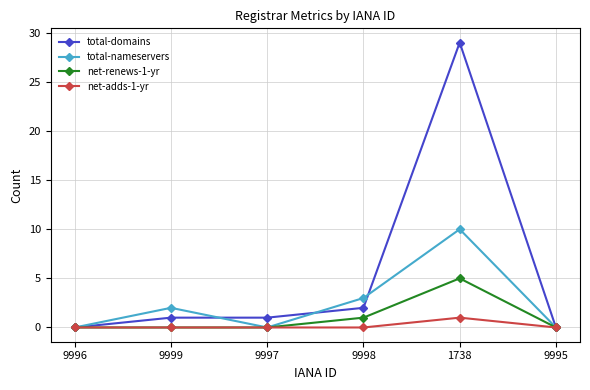

At which category does the chart reach its peak across all series?

1738